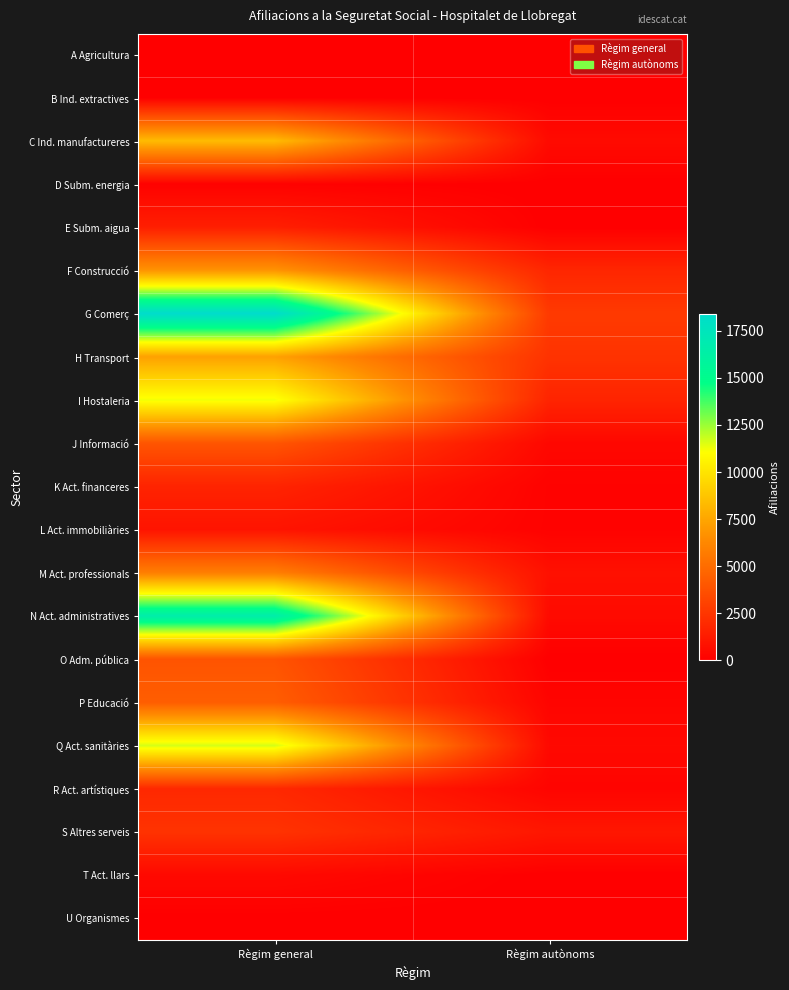

Reading left to right, what are all the values shown in this chart?

A Agricultura: Règim general=35	Règim autònoms=10
B Ind. extractives: Règim general=10	Règim autònoms=0
C Ind. manufactureres: Règim general=8355	Règim autònoms=505
D Subm. energia: Règim general=105	Règim autònoms=0
E Subm. aigua: Règim general=1440	Règim autònoms=10
F Construcció: Règim general=6790	Règim autònoms=1780
G Comerç: Règim general=18410	Règim autònoms=2685
H Transport: Règim general=7310	Règim autònoms=2360
I Hostaleria: Règim general=11240	Règim autònoms=1685
J Informació: Règim general=3945	Règim autònoms=375
K Act. financeres: Règim general=1655	Règim autònoms=130
L Act. immobiliàries: Règim general=930	Règim autònoms=120
M Act. professionals: Règim general=5850	Règim autònoms=785
N Act. administratives: Règim general=16595	Règim autònoms=500
O Adm. pública: Règim general=3875	Règim autònoms=5
P Educació: Règim general=4325	Règim autònoms=230
Q Act. sanitàries: Règim general=11670	Règim autònoms=435
R Act. artístiques: Règim general=1870	Règim autònoms=220
S Altres serveis: Règim general=2355	Règim autònoms=1065
T Act. llars: Règim general=440	Règim autònoms=0
U Organismes: Règim general=20	Règim autònoms=0